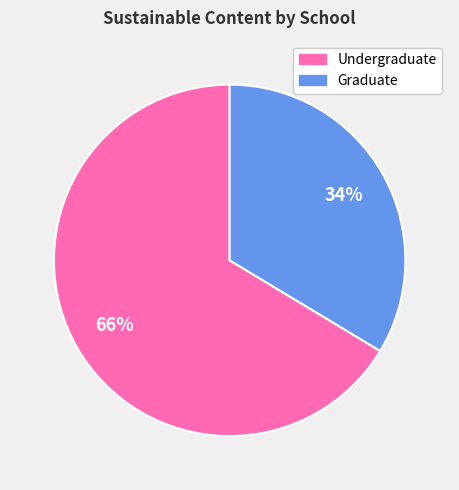

To the nearest percent, what is the average slice percentage?

50%